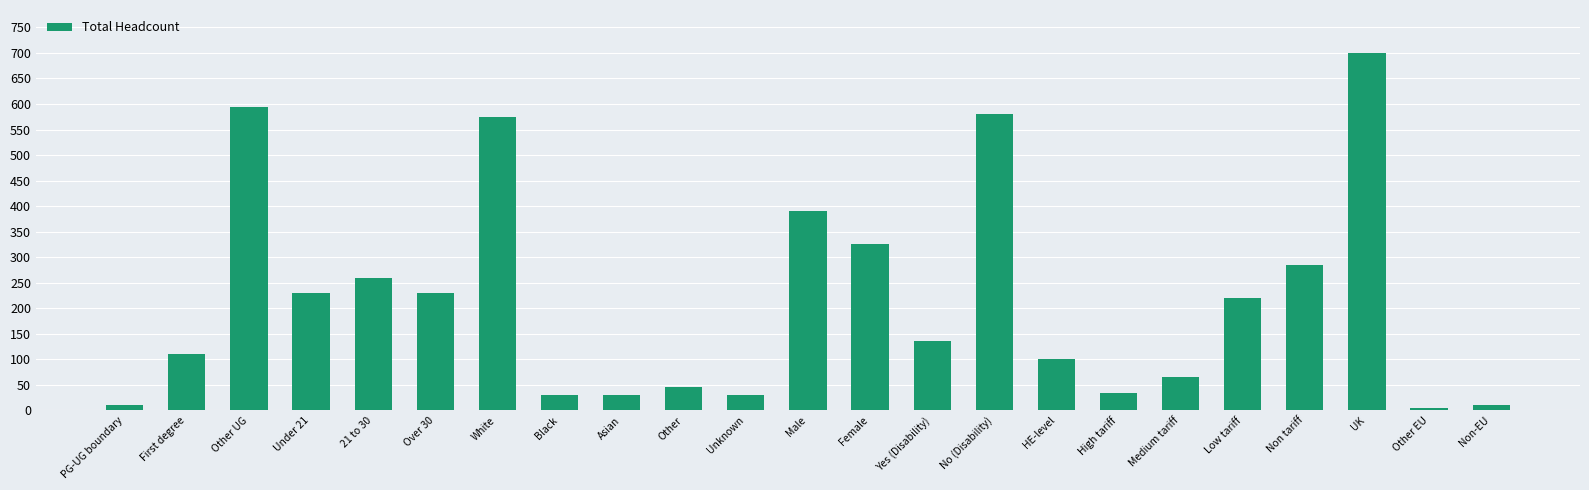

What is the difference between the second highest and minimum values?

590